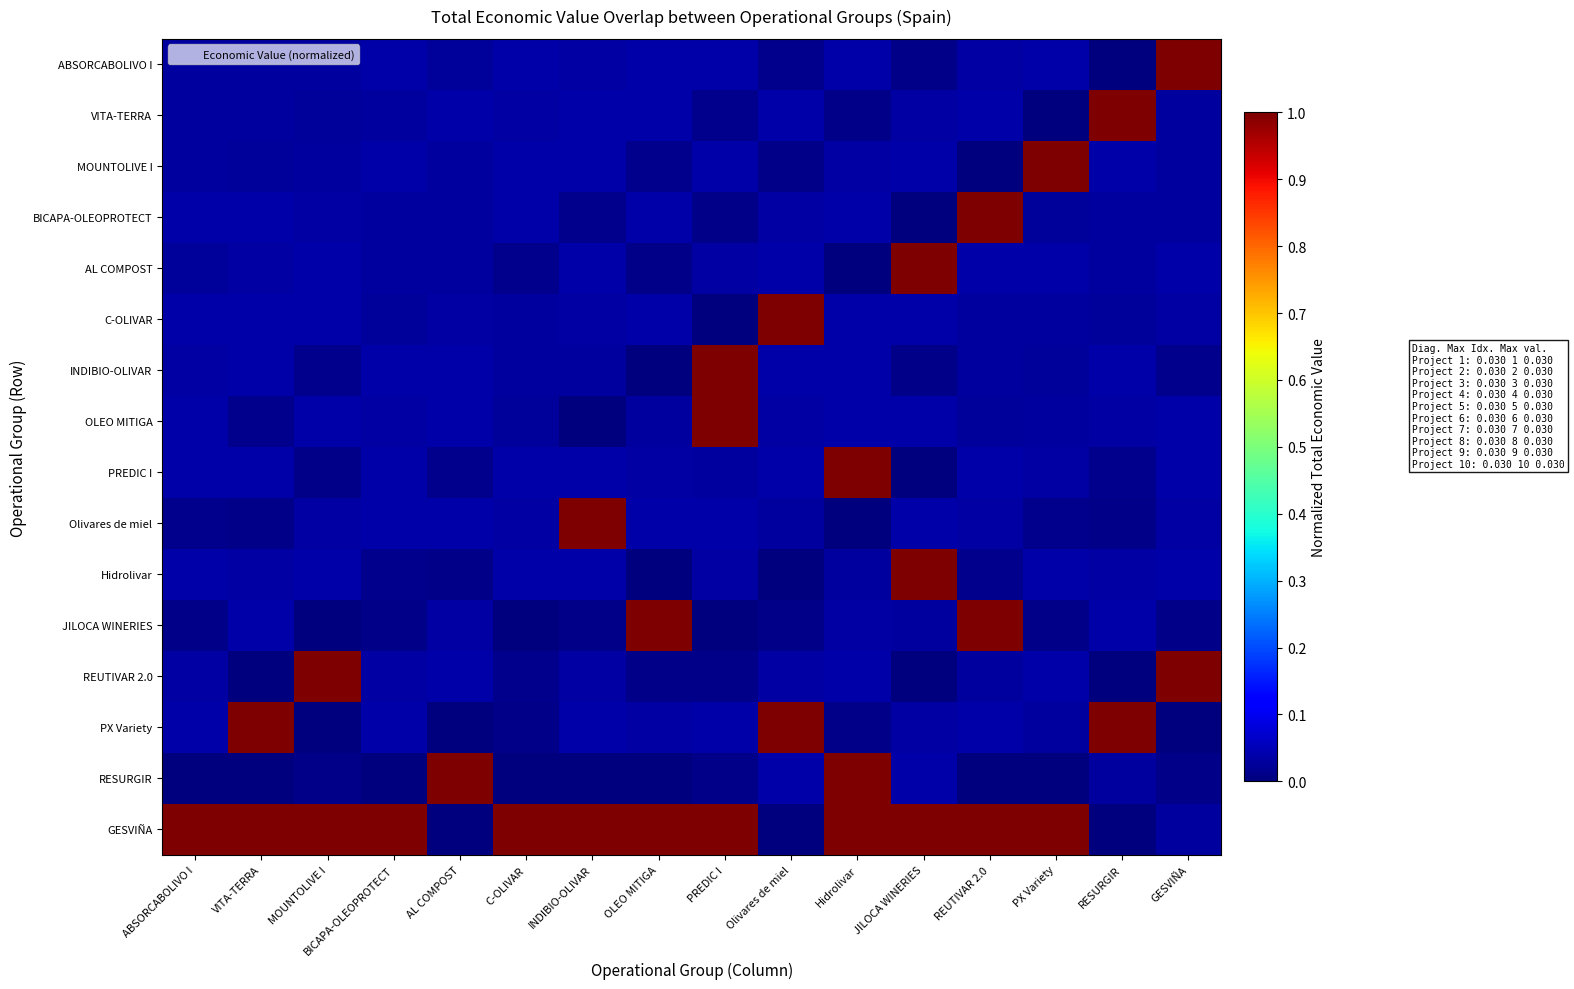

Between MOUNTOLIVE I and INDIBIO-OLIVAR, which is larger?

INDIBIO-OLIVAR